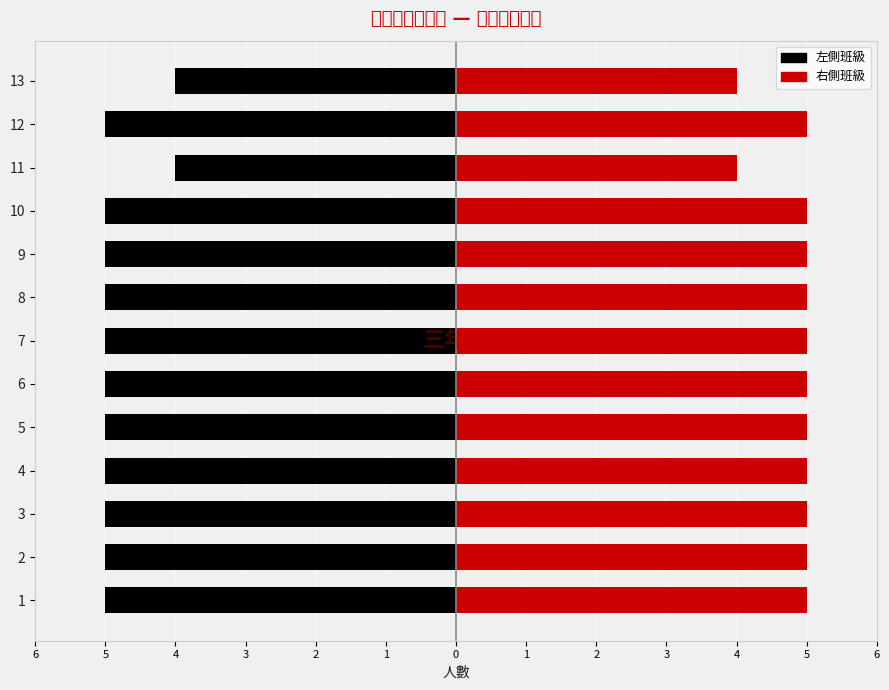

How many data points in 班級(右側) are less than 5?

2